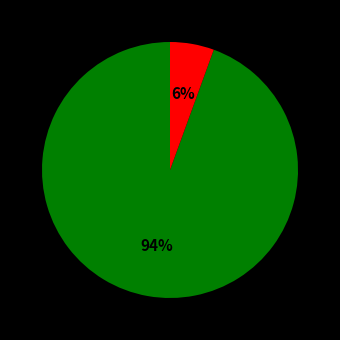

Is there a majority slice in this chart?

Yes